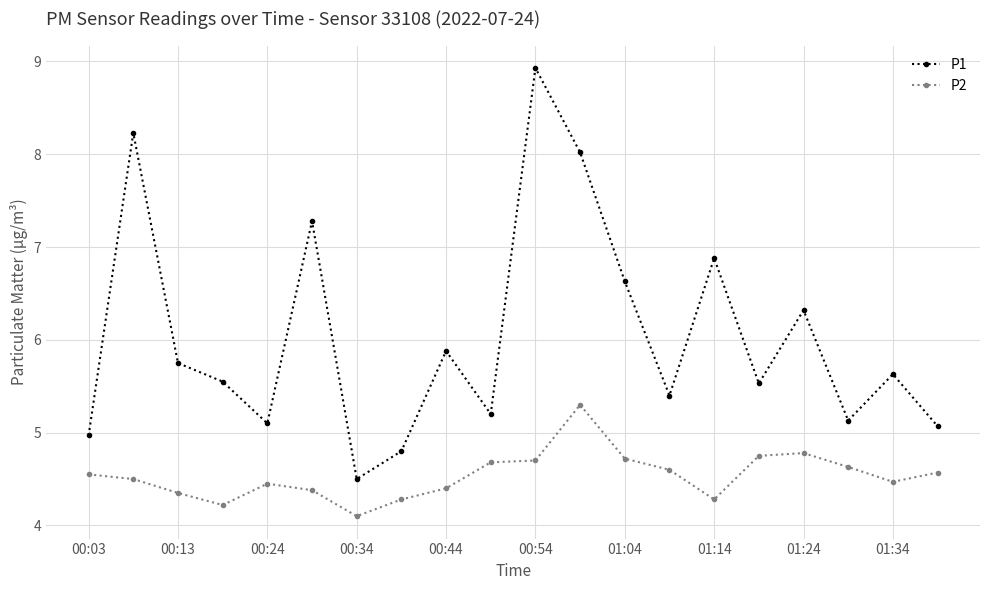

True or false: P1 and P2 cross at least once.

False